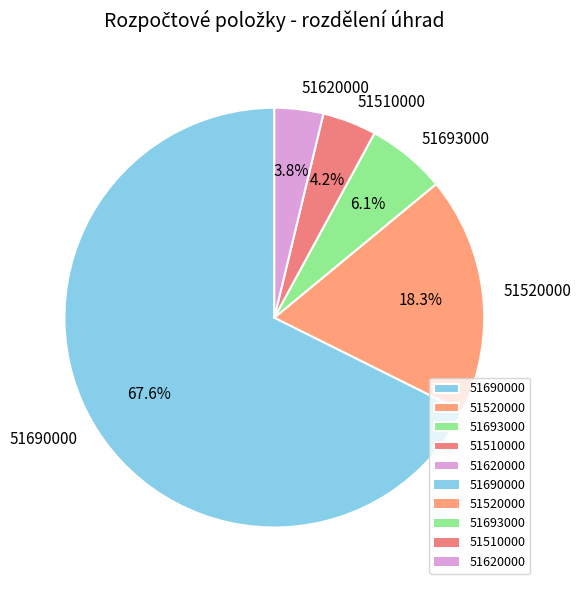

To the nearest percent, what is the average slice percentage?

20%